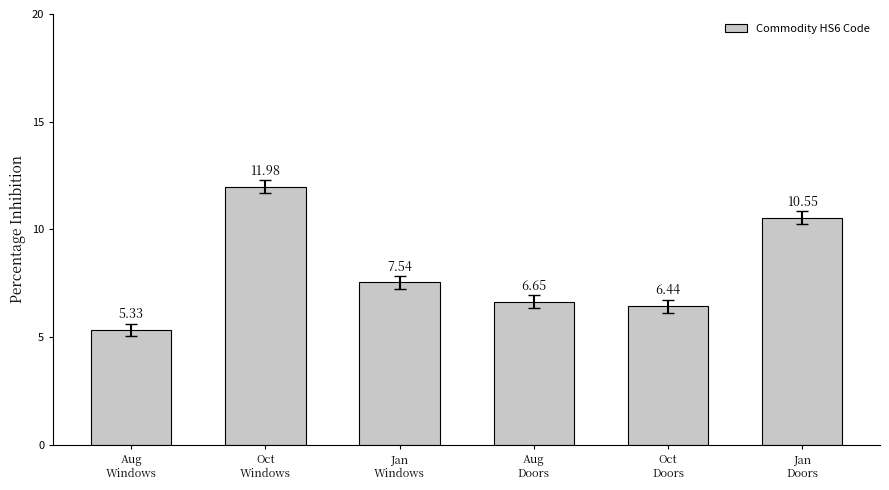

What is the change in value from Aug
Windows to Jan
Doors?

+5.2